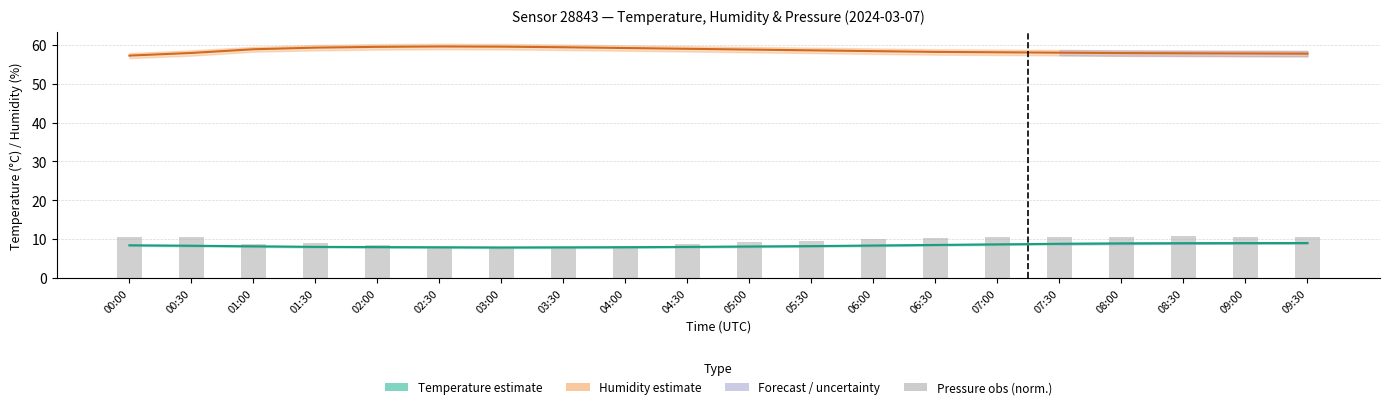

Reading right to left, what are all the values shown in this chart?

Temperature (°C): 9.0	9.0	8.9	8.9	8.8	8.7	8.5	8.3	8.2	8.1	8.0	7.9	7.9	7.8	7.9	8.0	8.0	8.2	8.3	8.4
Humidity (%): 57.8	57.8	57.9	57.9	58.0	58.1	58.2	58.4	58.6	58.8	59.0	59.2	59.4	59.5	59.6	59.5	59.3	58.9	57.9	57.2
Pressure (normalised): 10.6	10.6	10.7	10.6	10.5	10.4	10.3	10.0	9.6	9.1	8.7	8.3	7.9	7.7	8.0	8.5	9.1	8.7	10.5	10.6